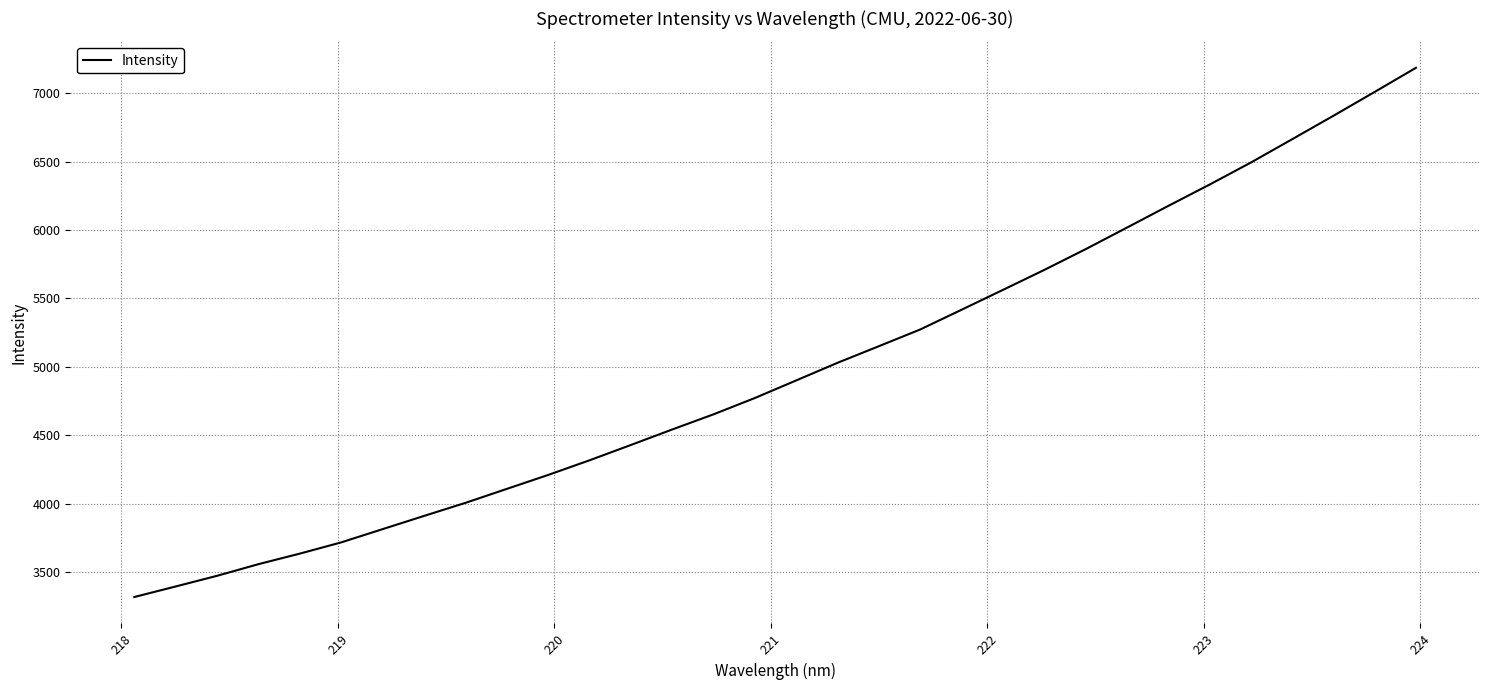

What is the difference between the maximum and minimum values?

3867.6